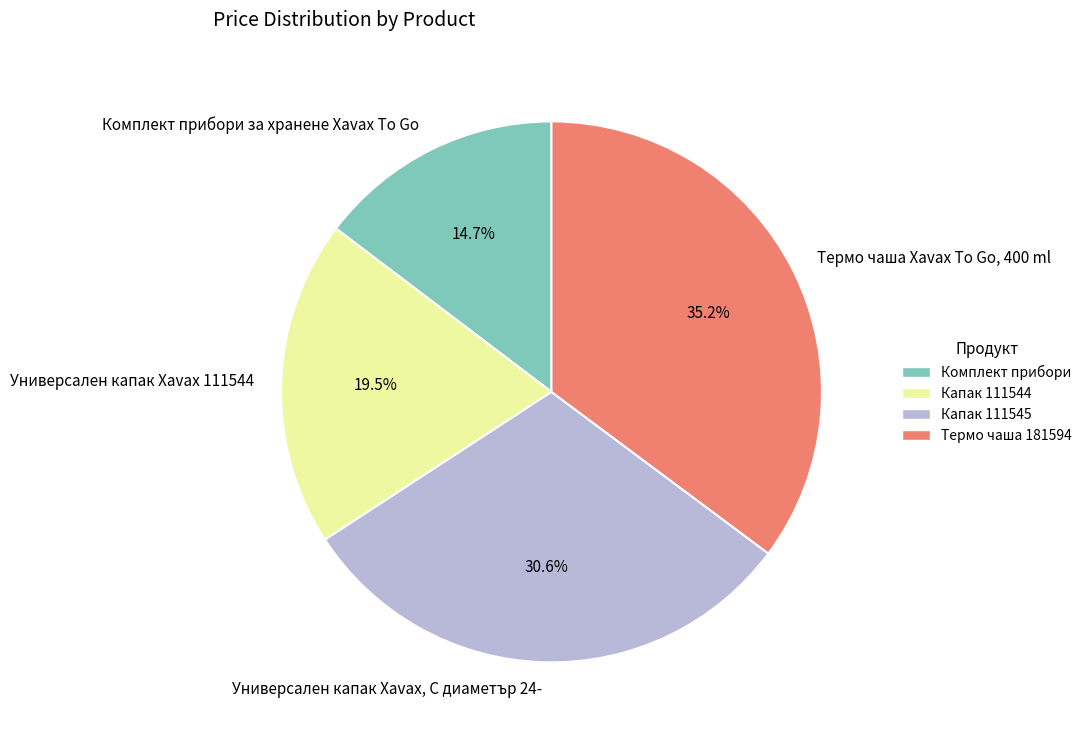

To the nearest percent, what is the difference between the Термо чаша Xavax To Go, 400 ml and Универсален капак Xavax 111544 slice percentages?

16%